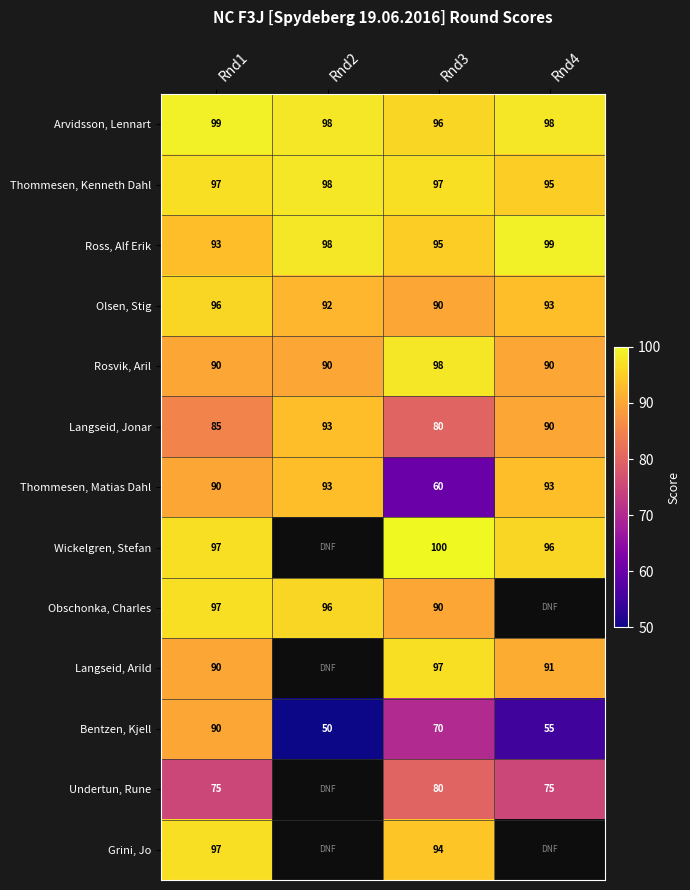

How many values in the Arvidsson, Lennart series are below 98?

1